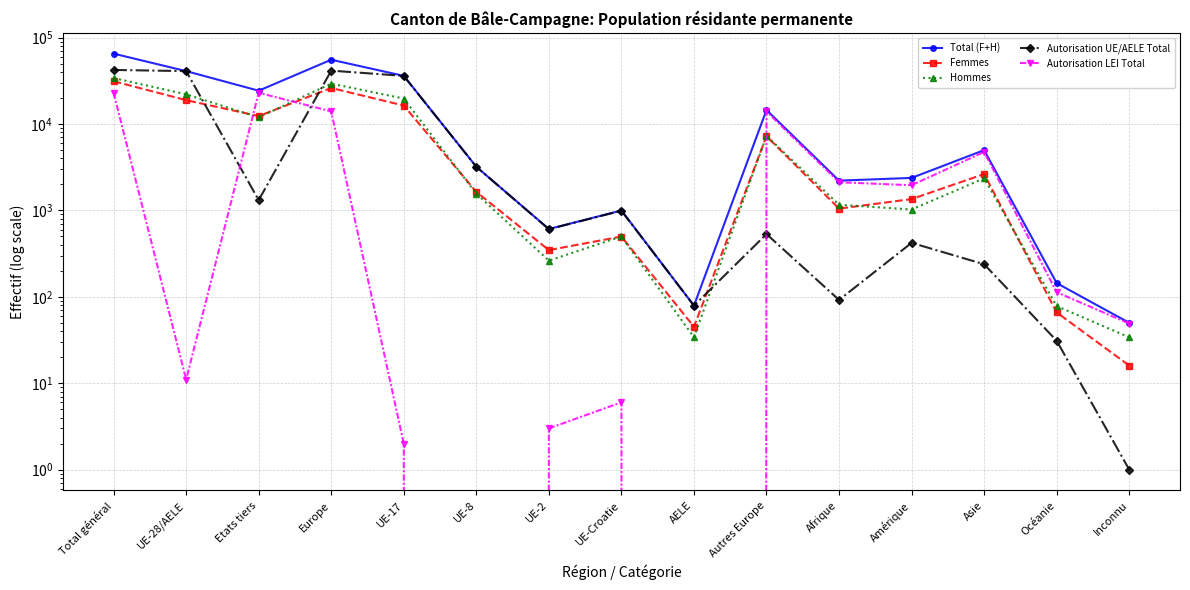

What is the greatest value displayed?

65197